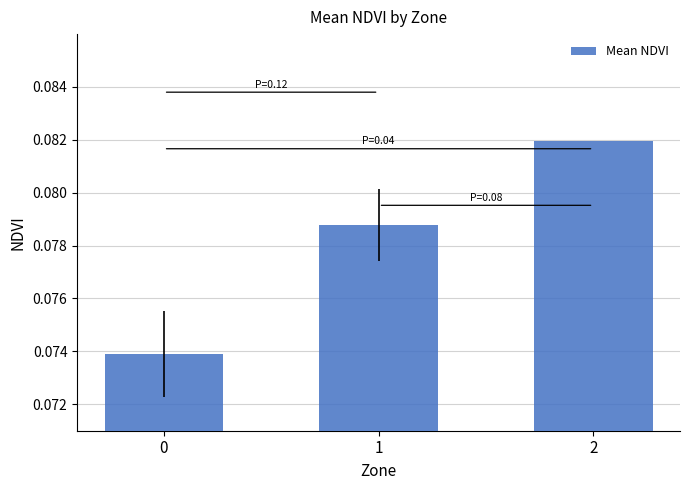

List the labels in order of value, smallest first.

0, 1, 2